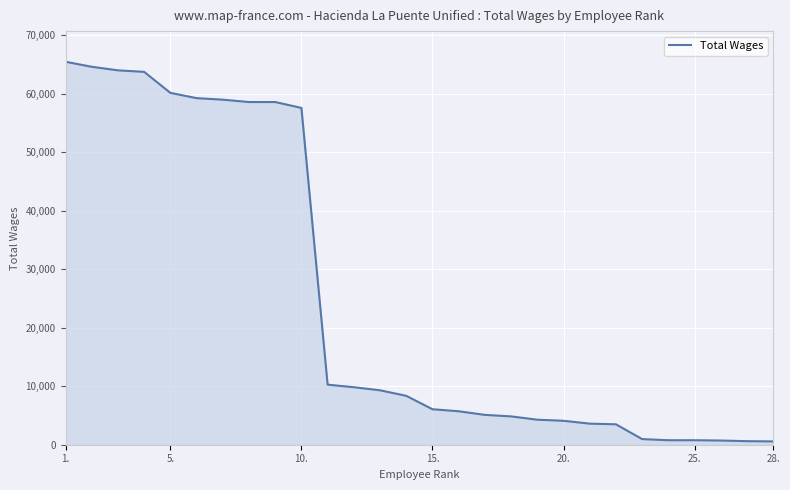

What is the difference between the maximum and minimum values?

64879